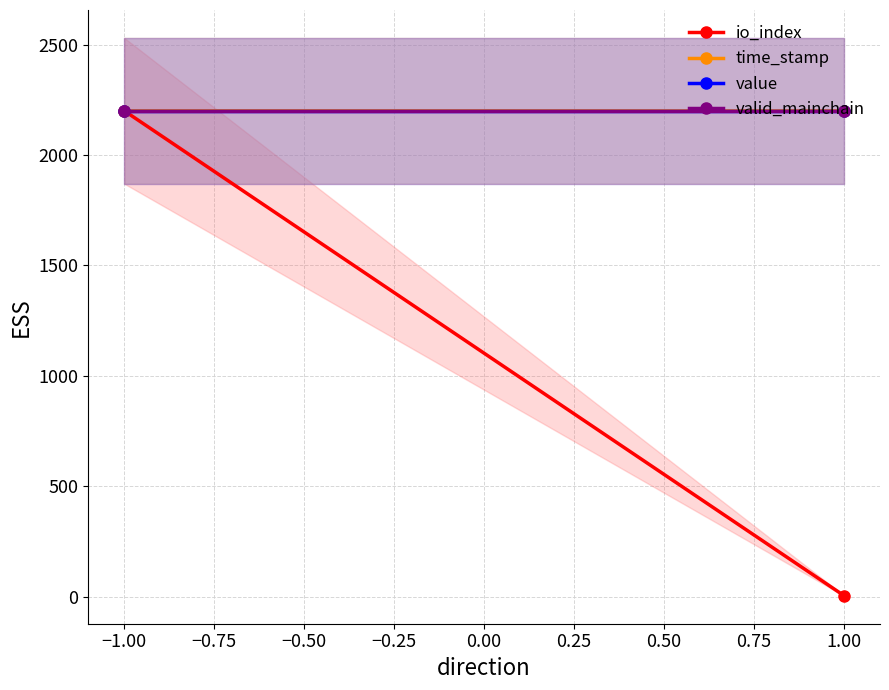

Which series has the widest spread of values?

io_index